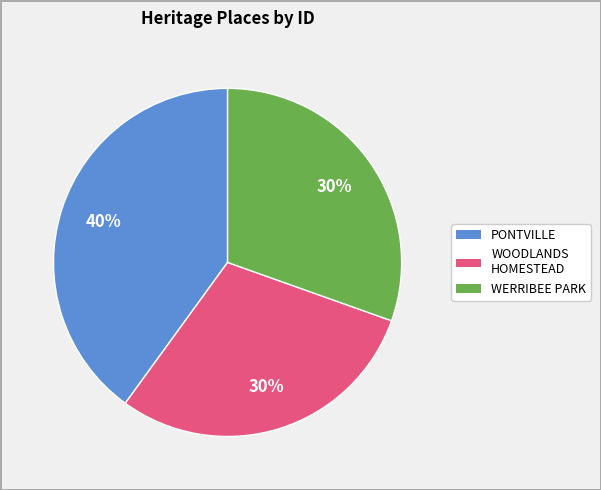

To the nearest percent, what is the difference between the largest and smallest slice percentages?

10%